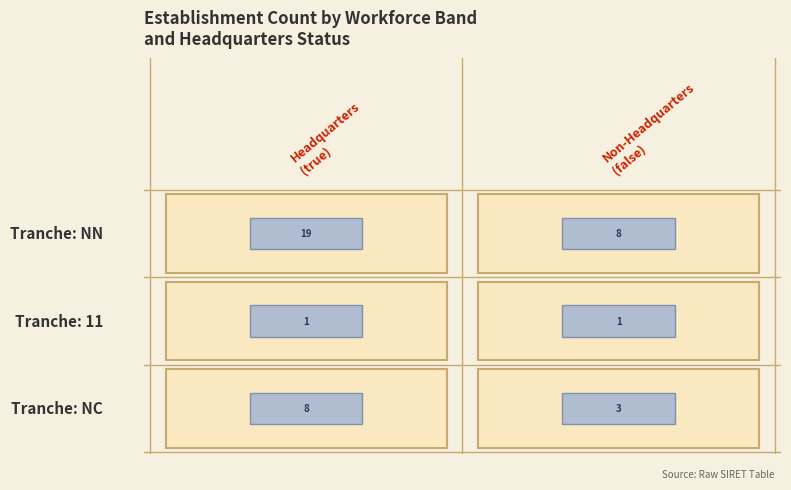

Between 0 and 2, which series saw the biggest shift?

NN_true